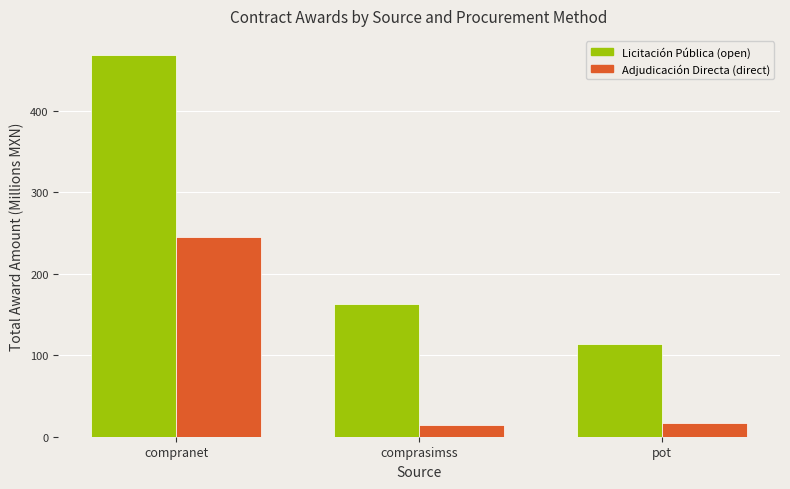

What are all the series names shown in the legend?

Licitación Pública (open), Adjudicación Directa (direct)